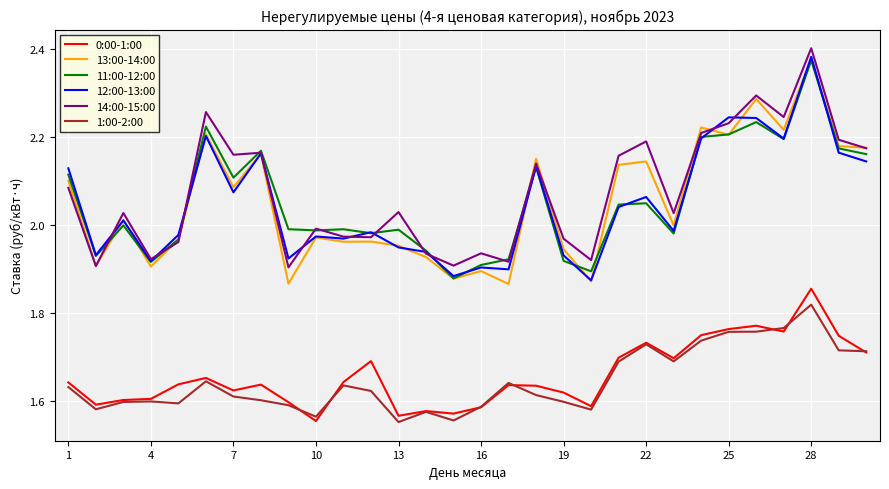

Is this an area chart (filled region under the line)?

No